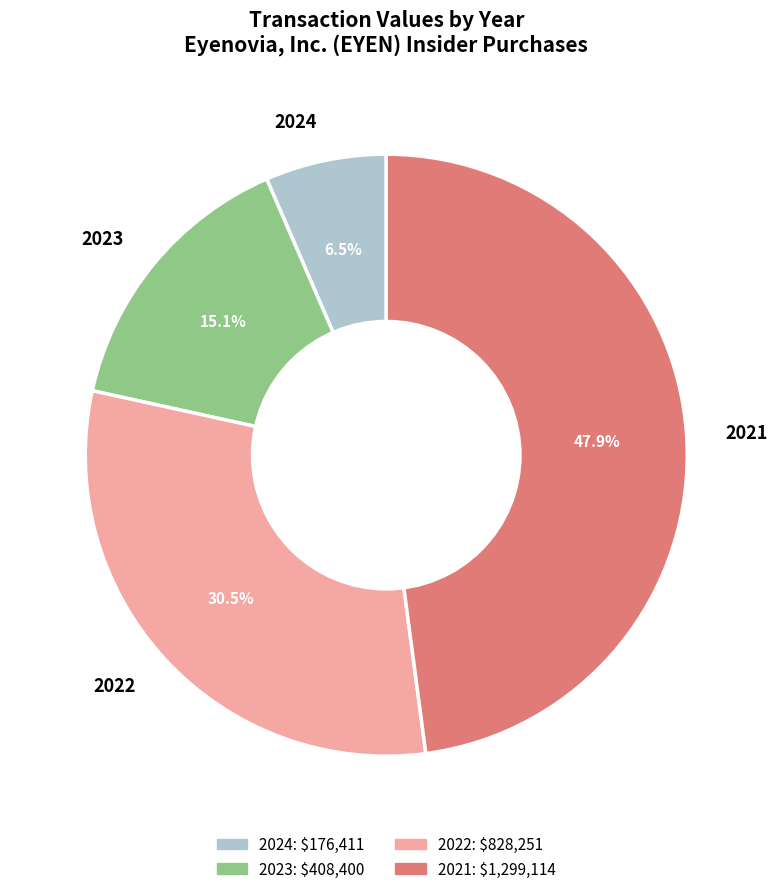

What portion of the pie excludes 2021?

52.1%